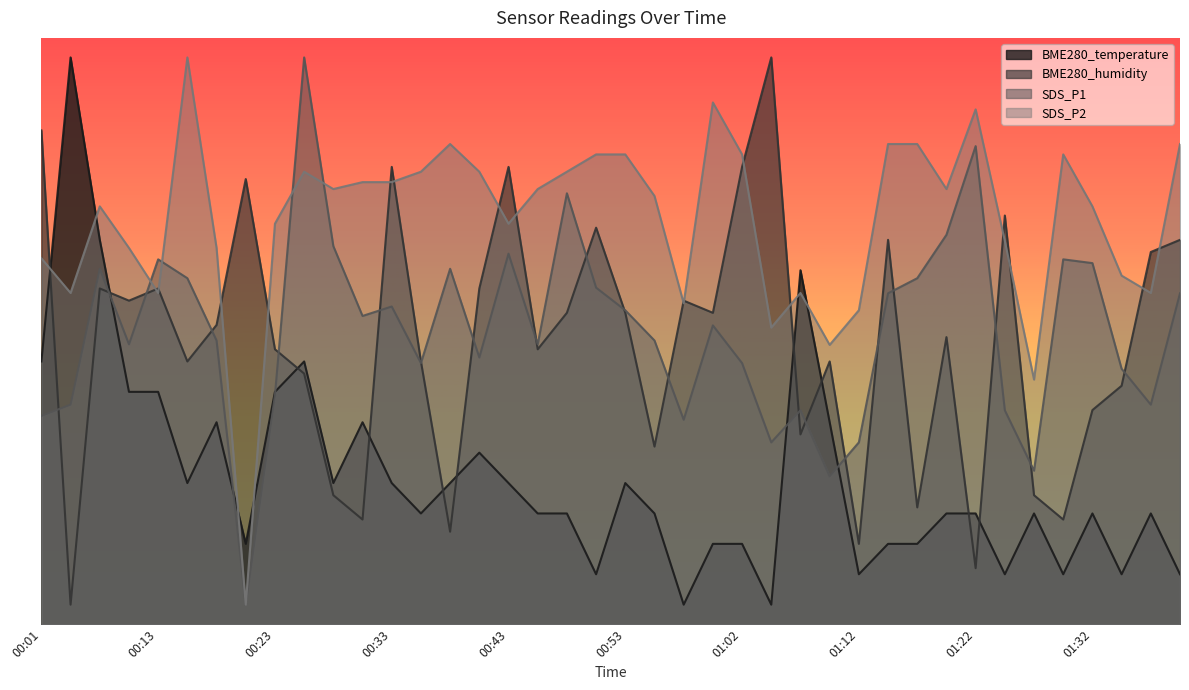

Is it true that BME280_temperature equals 4.0 at 01:12?

False